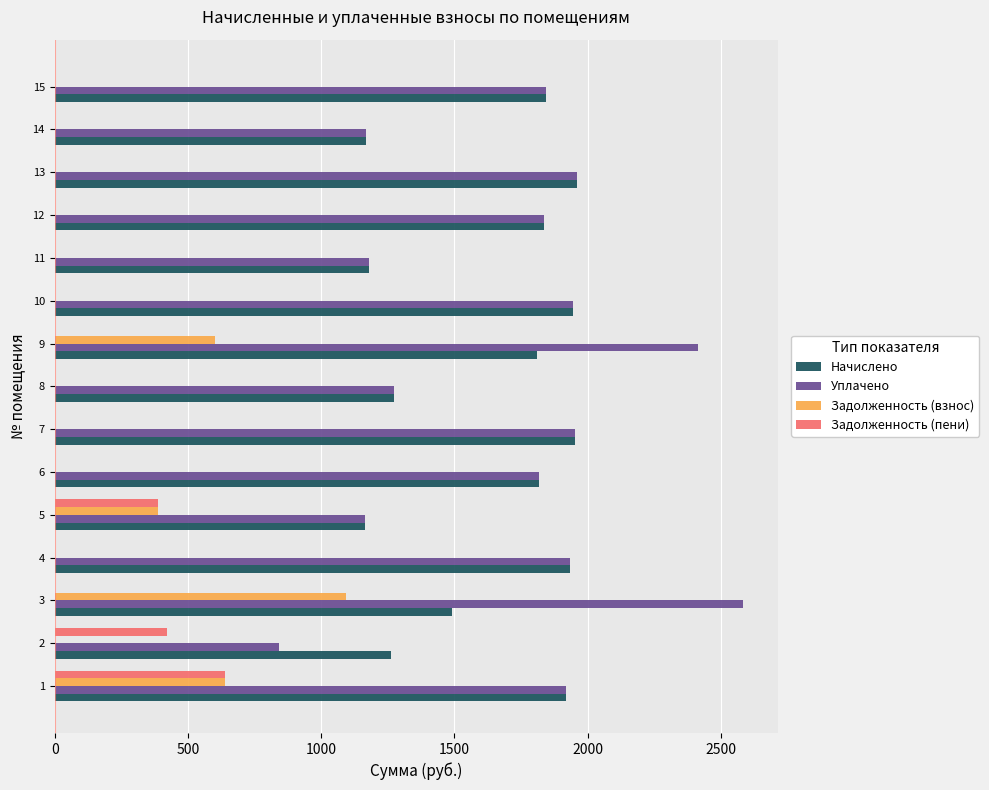

Is the value of Уплачено at 11 greater than the value of Задолженность (взнос) at 1?

Yes